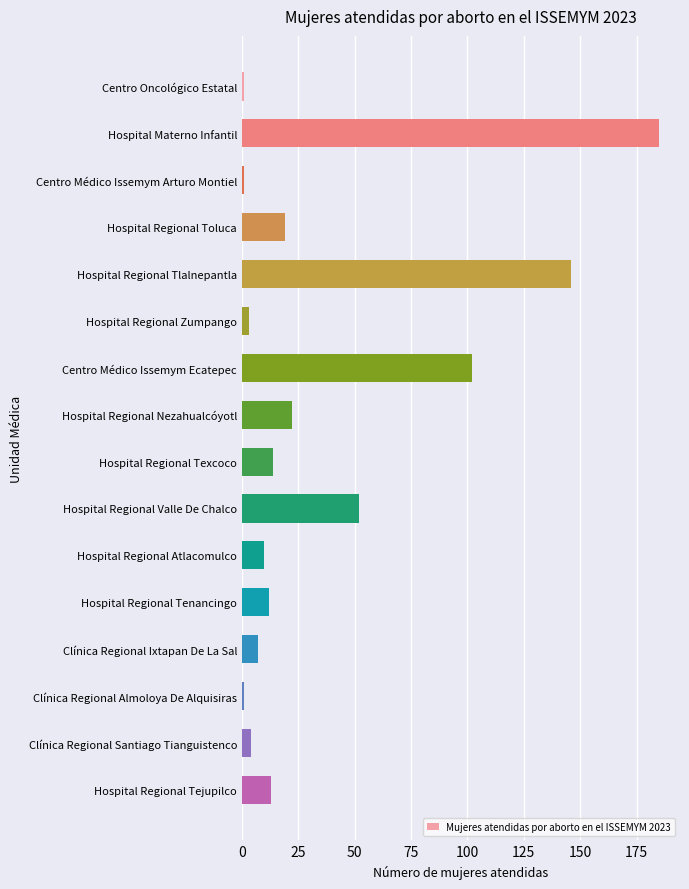

What is the average value?

37